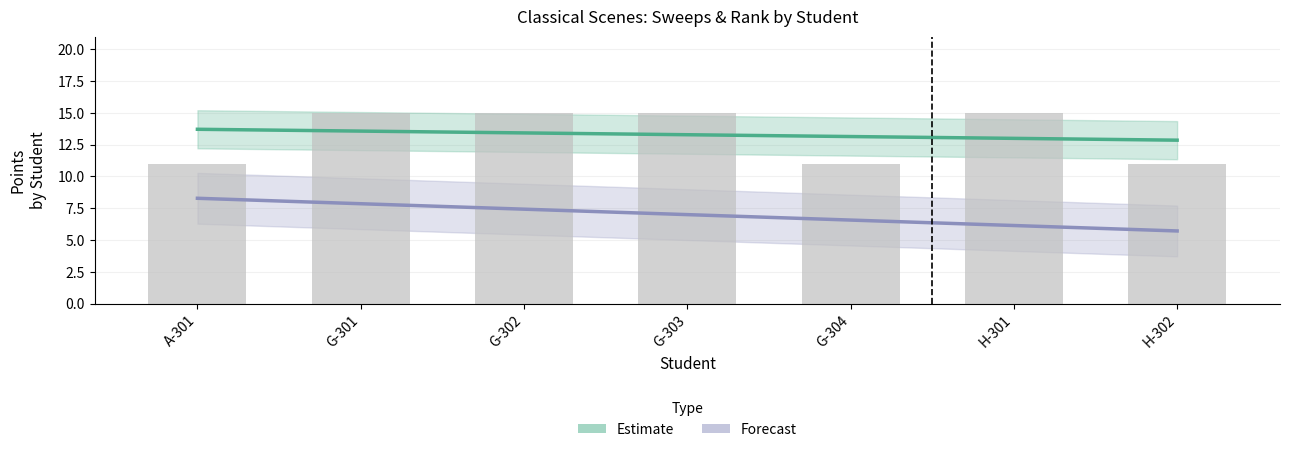

What is the difference between the second highest and second lowest values?

4